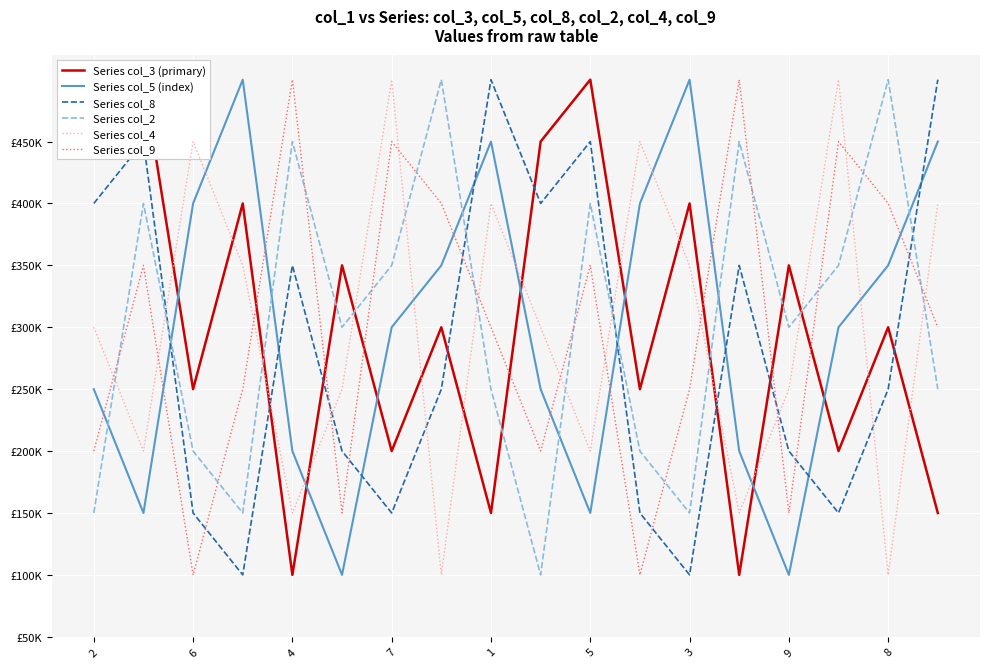

In Series col_4, how many points are higher than both neighbors (excluding endpoints)?

5